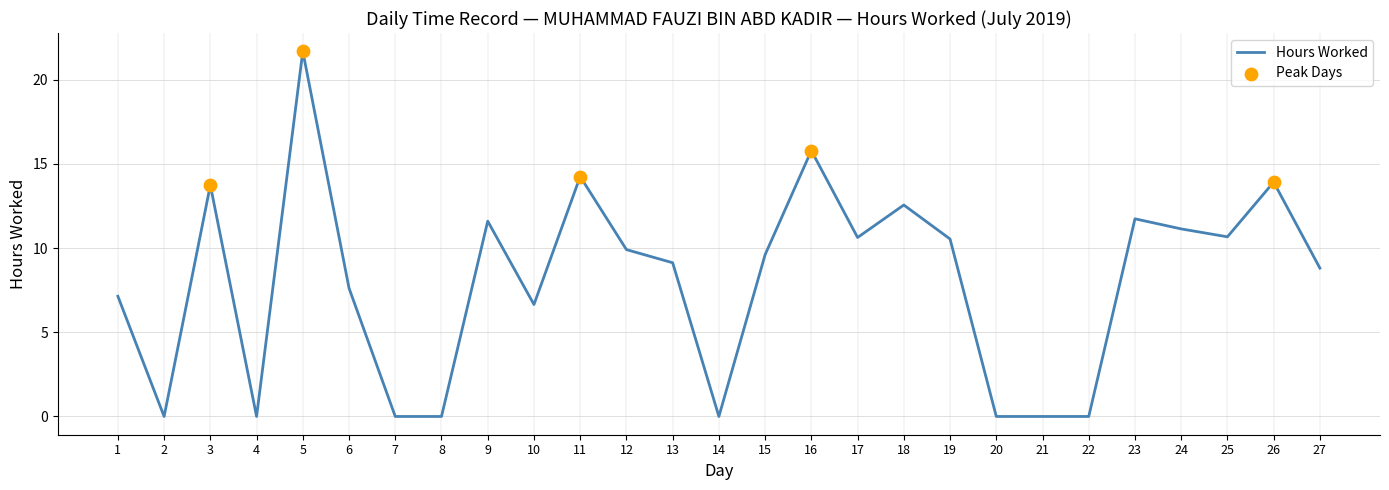

Approximately how many times larger is the value at 3 compared to 11?

1.0